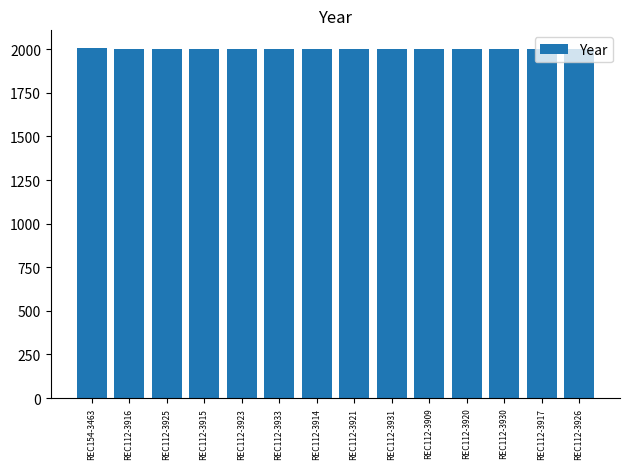

What is the difference between the maximum and minimum values?

4